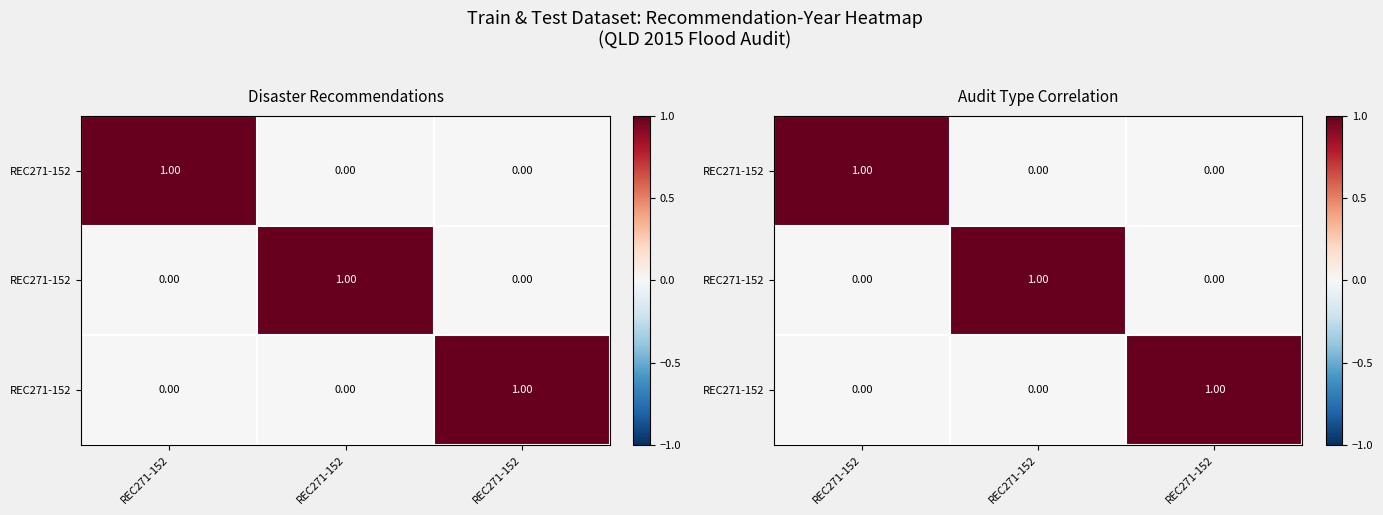

At which category is the sum across all series the highest?

REC271-152